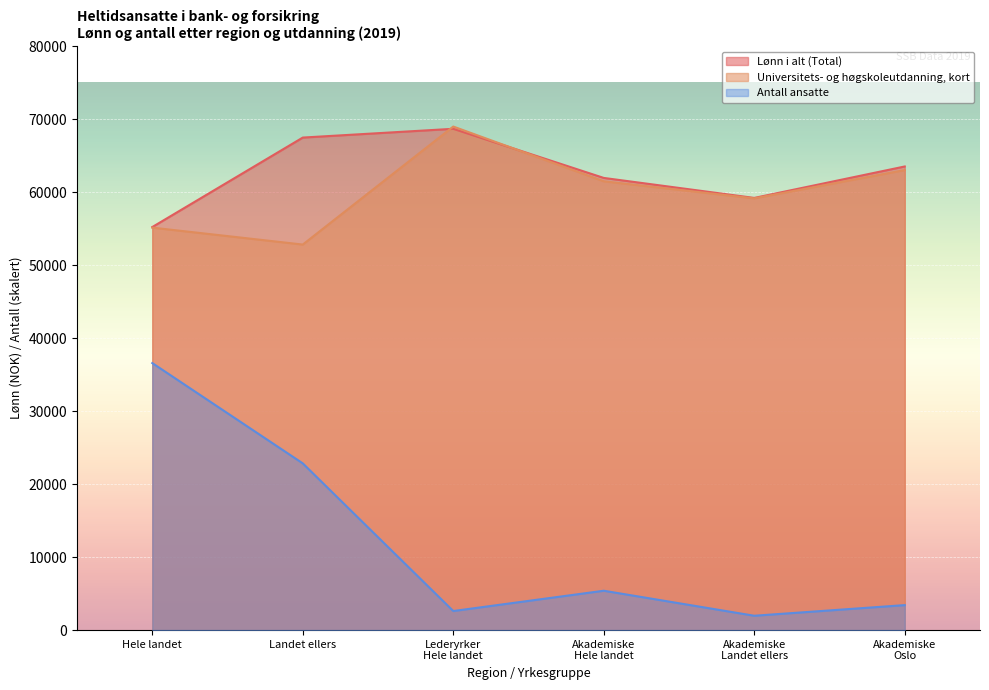

Reading right to left, list all the values displayed in this chart.

Lønn i alt (Total): 63530.0	59220.0	61960.0	68690.0	67490.0	55230.0
Universitets- og høgskoleutdanning, kort: 63040.0	59160.0	61500.0	69000.0	52830.0	55150.0
Antall ansatte: 3427.5	1969.5	5397.0	2616.0	22848.0	36591.0